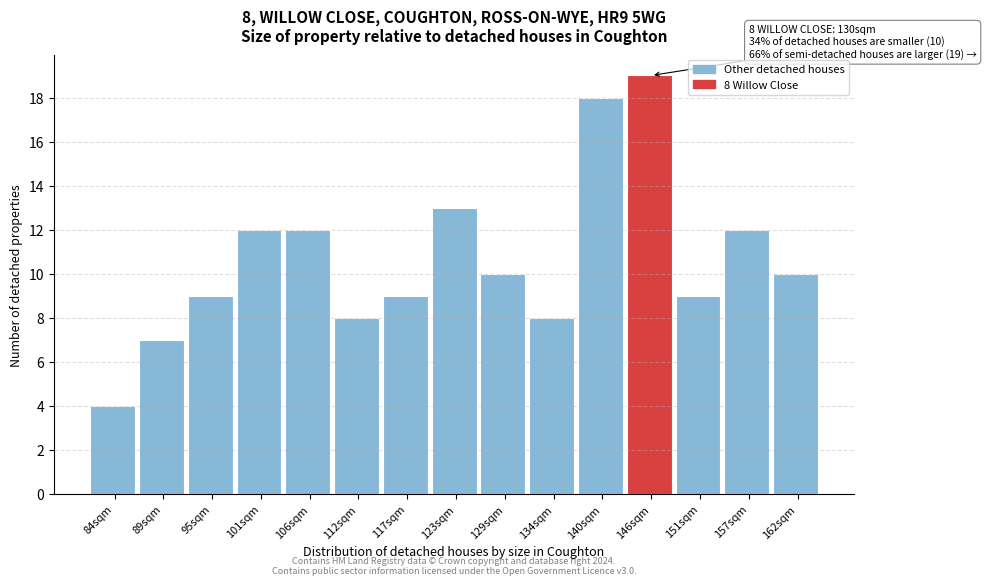

Reading left to right, transcribe all the data shown in this chart.

84sqm=4	89sqm=7	95sqm=9	101sqm=12	106sqm=12	112sqm=8	117sqm=9	123sqm=13	129sqm=10	134sqm=8	140sqm=18	146sqm=19	151sqm=9	157sqm=12	162sqm=10